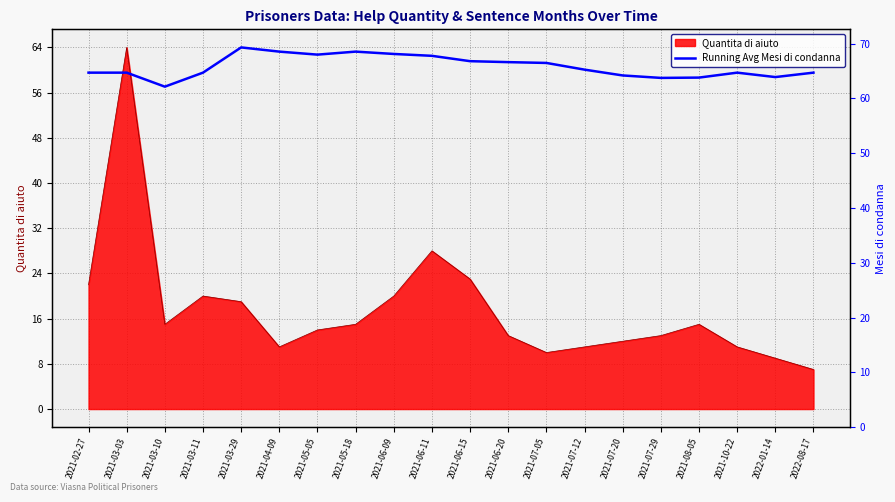

How many lines are shown in the chart?

1